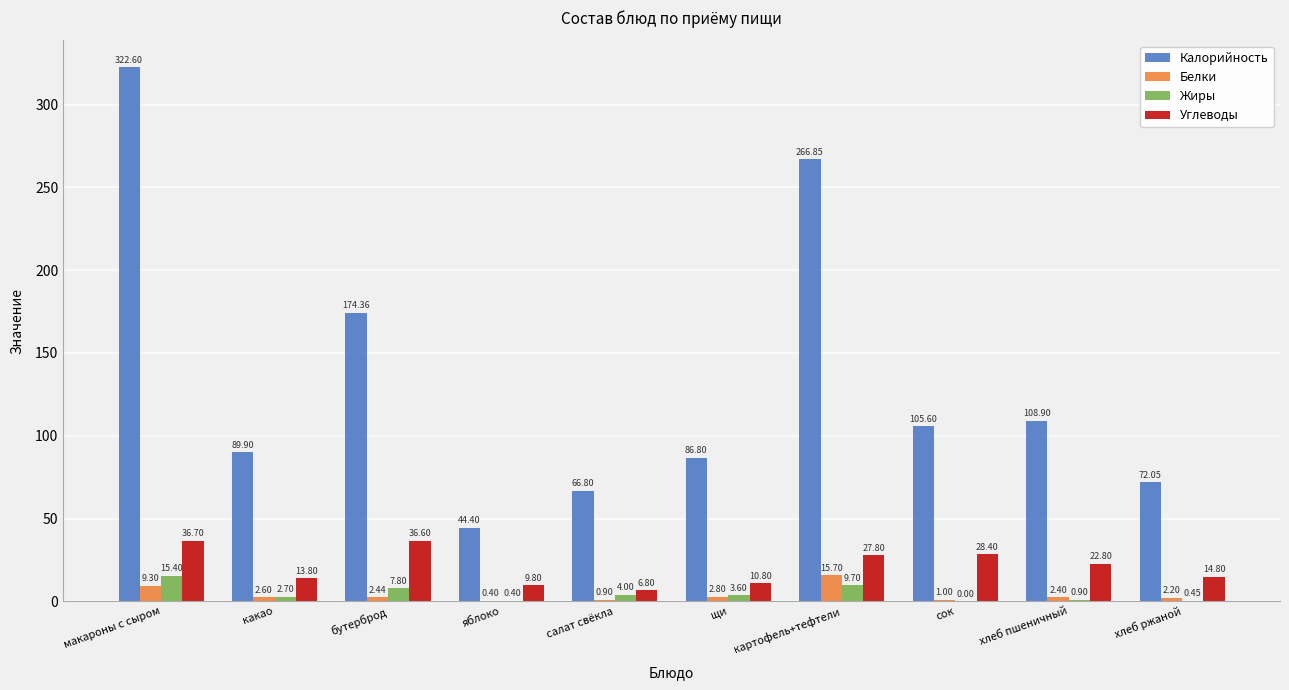

At which category is the sum across all series the highest?

макароны с сыром